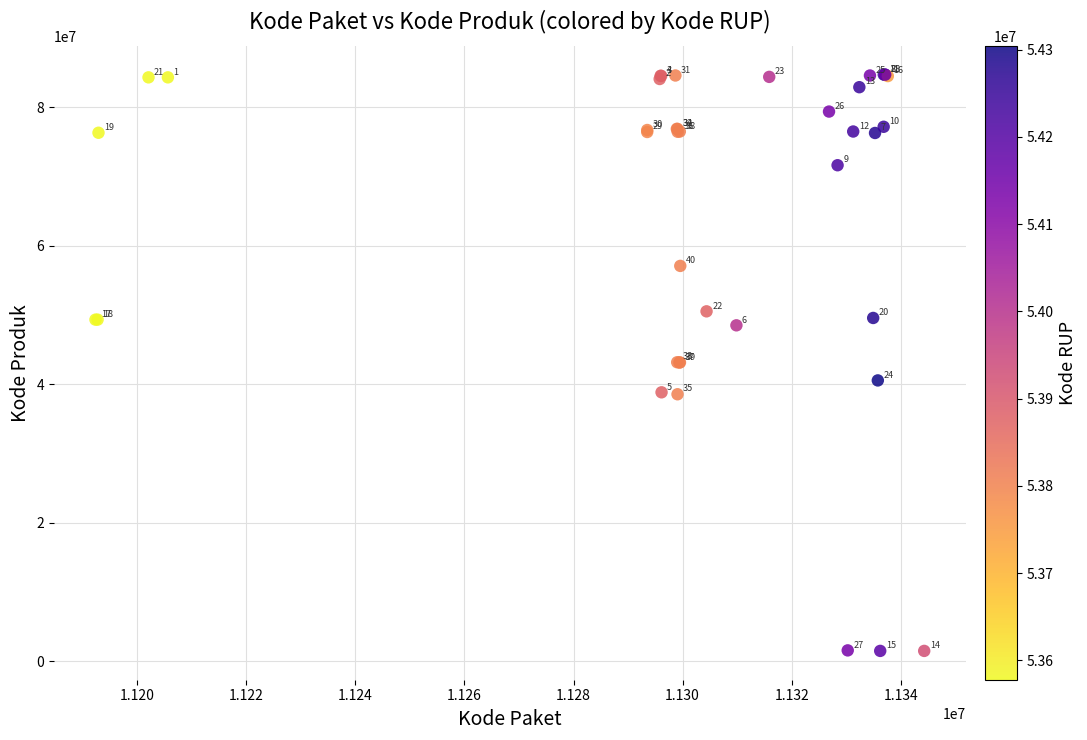

What Y value in the scatter plot is closest to 43108744?

43145731